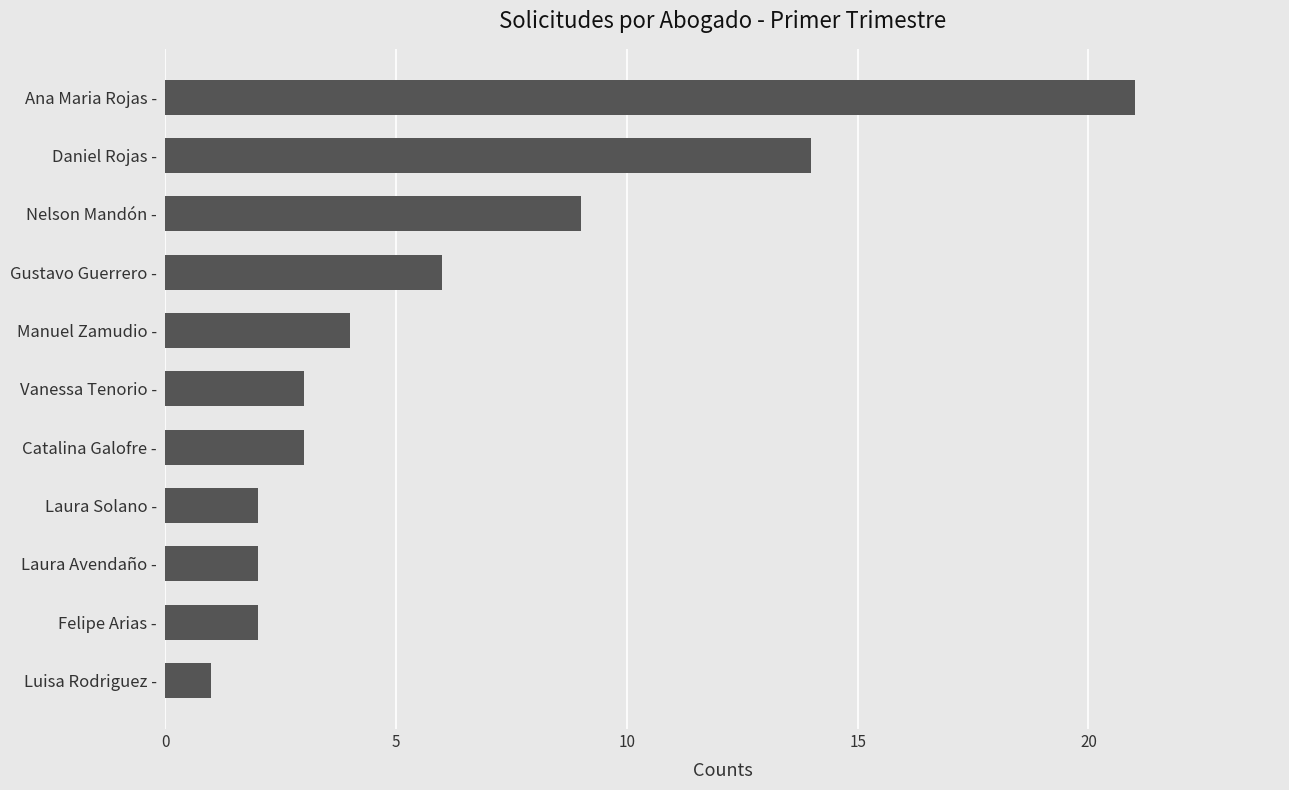

Approximately how many times larger is the value at Luisa Rodriguez - compared to Vanessa Tenorio -?

0.3